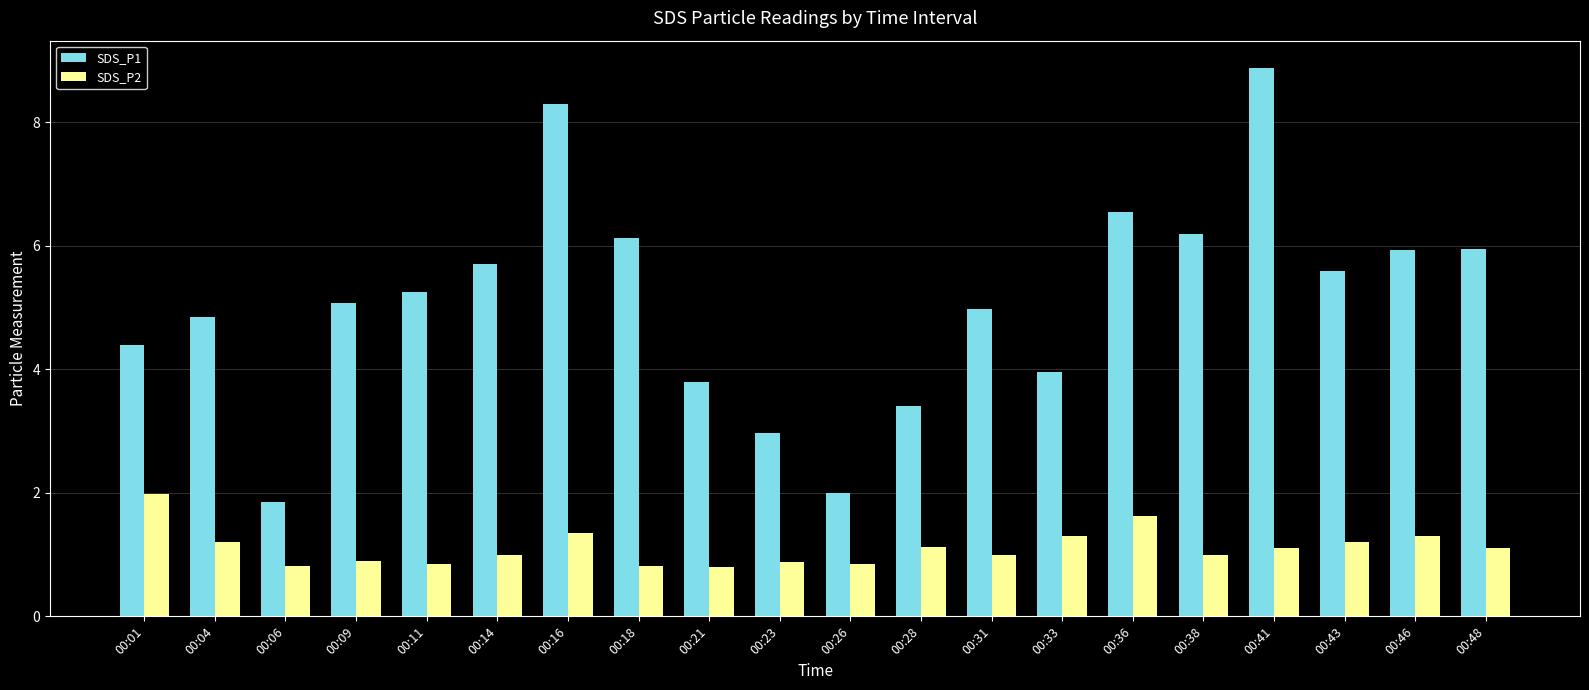

Rank the series at 00:26 from highest to lowest value.

SDS_P1, SDS_P2